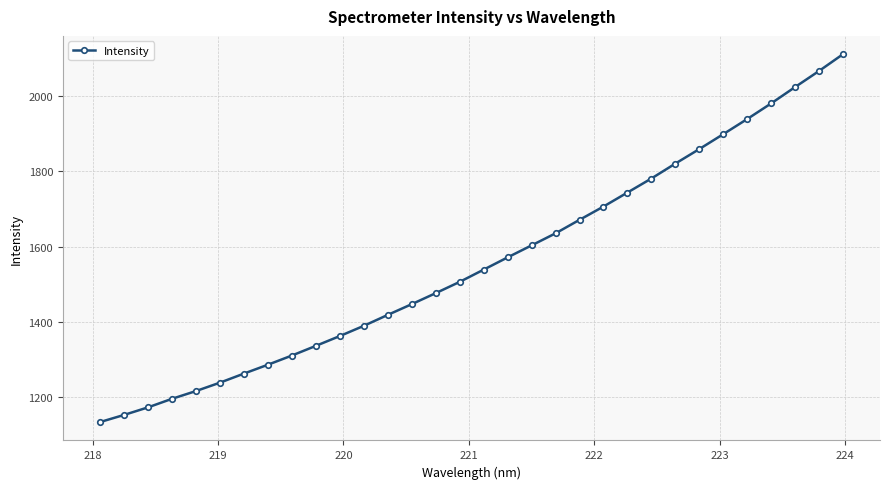

What is the average value?

1558.2